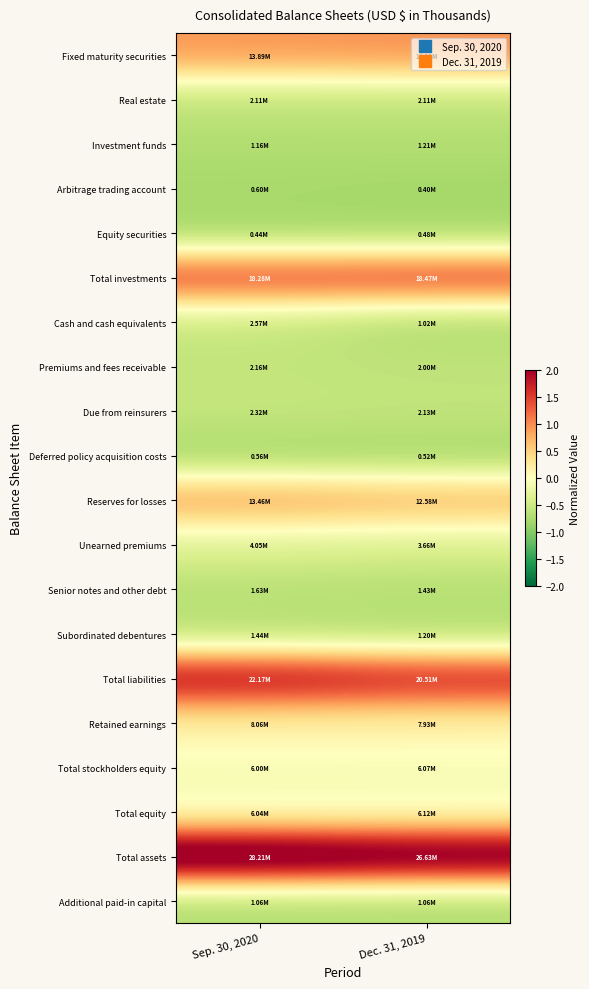

Reading left to right, list all the values displayed in this chart.

Fixed maturity securities: Sep. 30, 2020=0.9	Dec. 31, 2019=1.0
Real estate: Sep. 30, 2020=-0.6	Dec. 31, 2019=-0.6
Investment funds: Sep. 30, 2020=-0.7	Dec. 31, 2019=-0.7
Arbitrage trading account: Sep. 30, 2020=-0.8	Dec. 31, 2019=-0.8
Equity securities: Sep. 30, 2020=-0.8	Dec. 31, 2019=-0.8
Total investments: Sep. 30, 2020=1.5	Dec. 31, 2019=1.5
Cash and cash equivalents: Sep. 30, 2020=-0.5	Dec. 31, 2019=-0.7
Premiums and fees receivable: Sep. 30, 2020=-0.6	Dec. 31, 2019=-0.6
Due from reinsurers: Sep. 30, 2020=-0.6	Dec. 31, 2019=-0.6
Deferred policy acquisition costs: Sep. 30, 2020=-0.8	Dec. 31, 2019=-0.8
Reserves for losses: Sep. 30, 2020=0.9	Dec. 31, 2019=0.8
Unearned premiums: Sep. 30, 2020=-0.3	Dec. 31, 2019=-0.4
Senior notes and other debt: Sep. 30, 2020=-0.6	Dec. 31, 2019=-0.7
Subordinated debentures: Sep. 30, 2020=-0.7	Dec. 31, 2019=-0.7
Total liabilities: Sep. 30, 2020=2.0	Dec. 31, 2019=1.8
Retained earnings: Sep. 30, 2020=0.2	Dec. 31, 2019=0.2
Total stockholders equity: Sep. 30, 2020=-0.1	Dec. 31, 2019=-0.1
Total equity: Sep. 30, 2020=-0.1	Dec. 31, 2019=-0.1
Total assets: Sep. 30, 2020=2.8	Dec. 31, 2019=2.6
Additional paid-in capital: Sep. 30, 2020=-0.7	Dec. 31, 2019=-0.7